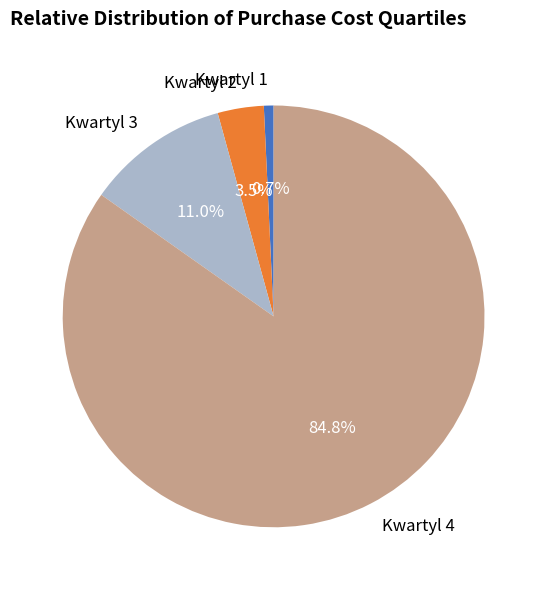

Between Kwartyl 2 and Kwartyl 3, which is larger?

Kwartyl 3